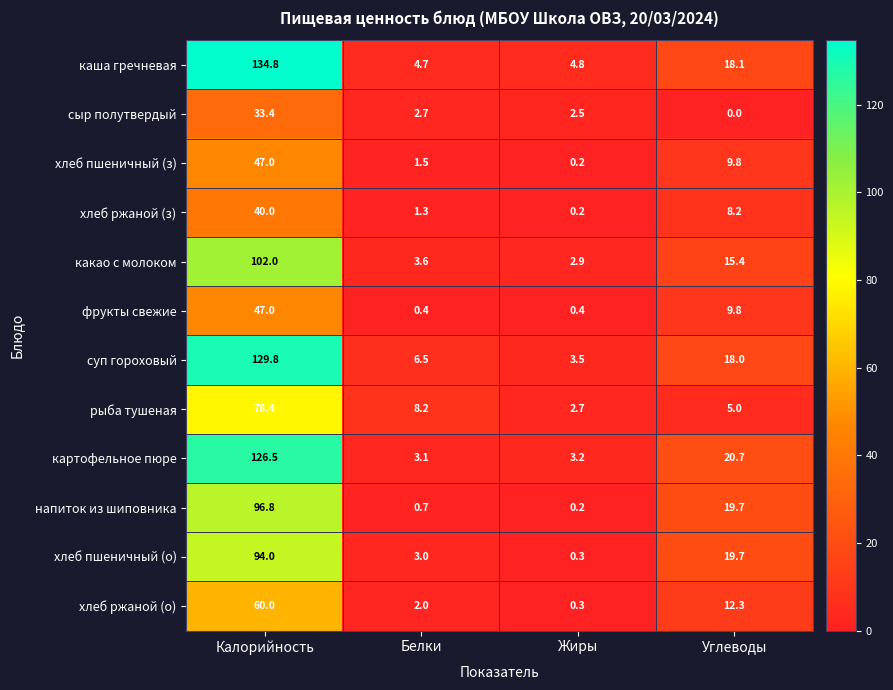

What is the difference between the second highest and second lowest values in the картофельное пюре series?

17.5